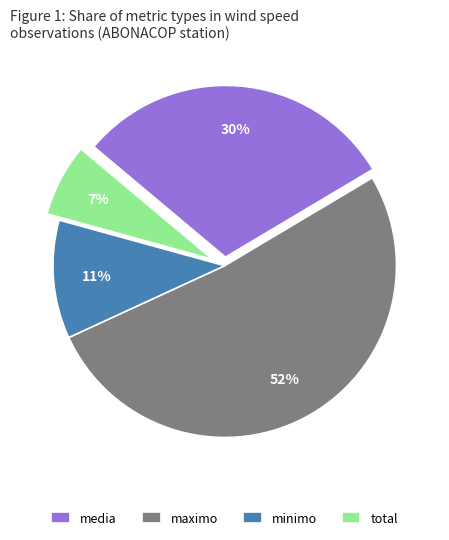

Combined, do minimo and maximo account for over 50%?

Yes